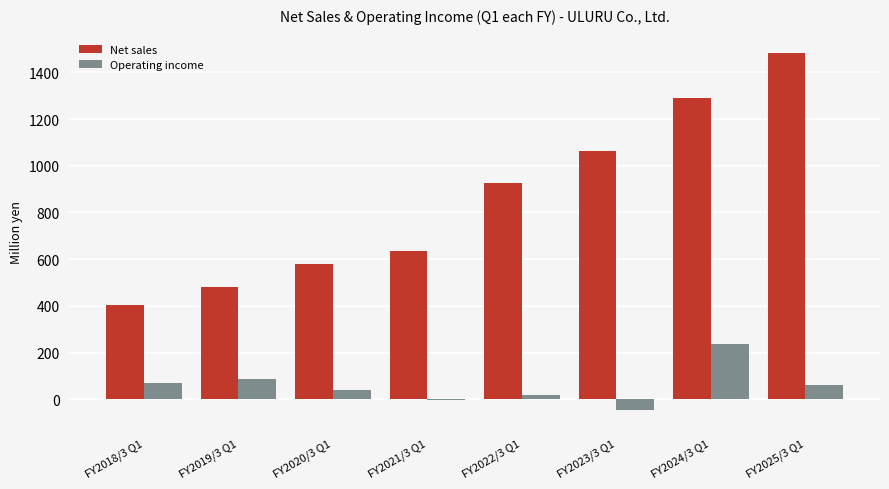

At which label is Net sales closest to 945?

FY2022/3 Q1